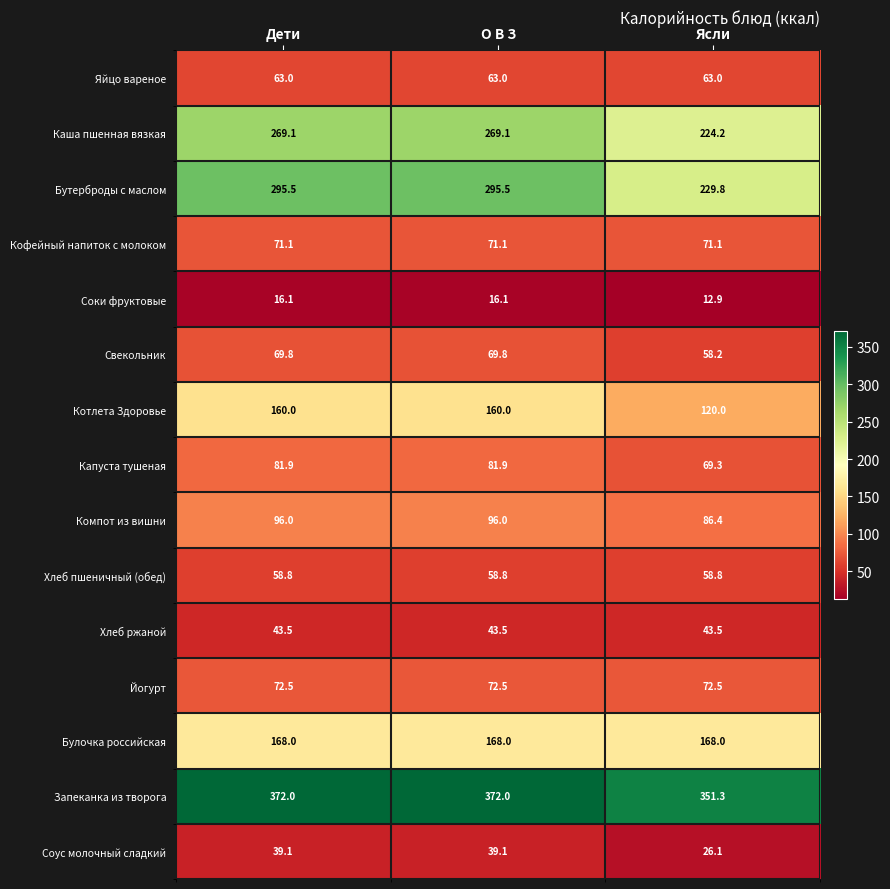

Between Дети and Ясли, which series saw the biggest shift?

Бутерброды с маслом